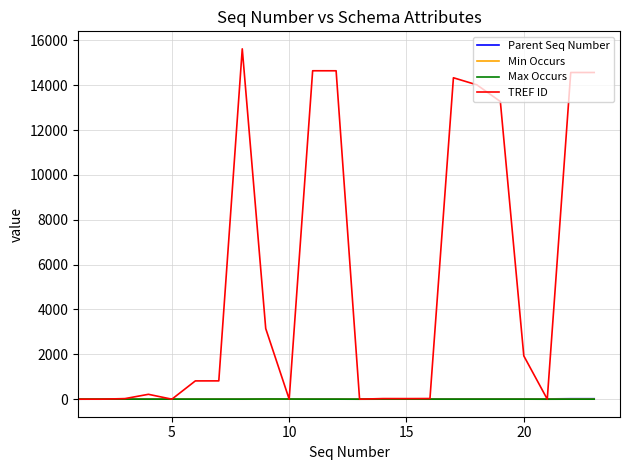

Which series has the widest spread of values?

TREF ID